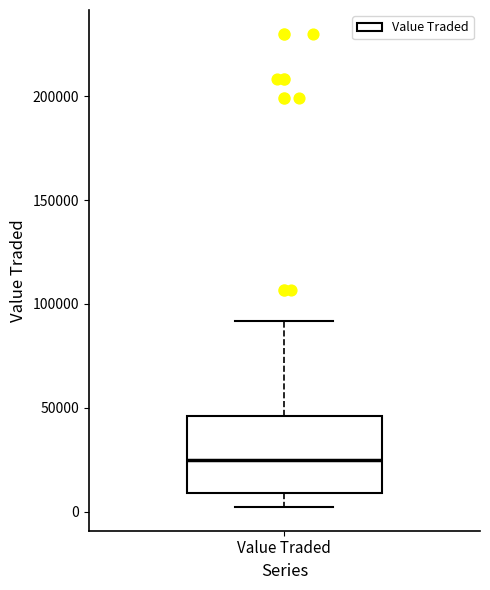

Transcribe this box plot: give where the median line is, the range the box spans, and where the two whiskers end, as read against the y-axis. The values are not printed on the chart, so give them approximately, as read against the axis.

median 25000, box 10000 to 45000, whiskers 0 to 90000